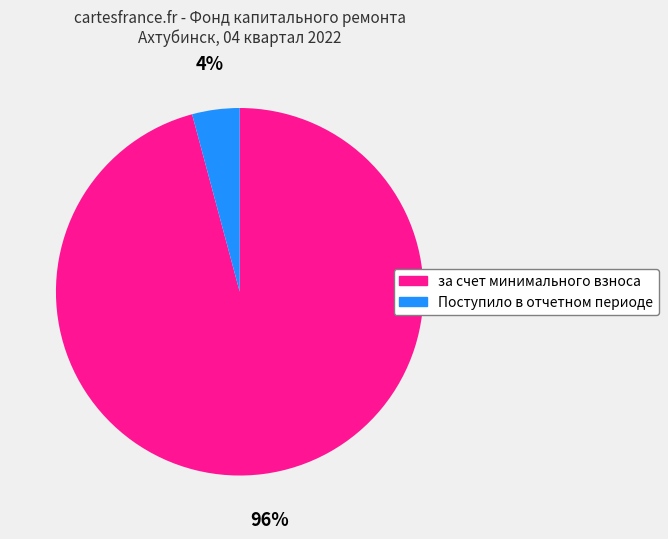

How many slices are in this pie chart?

2